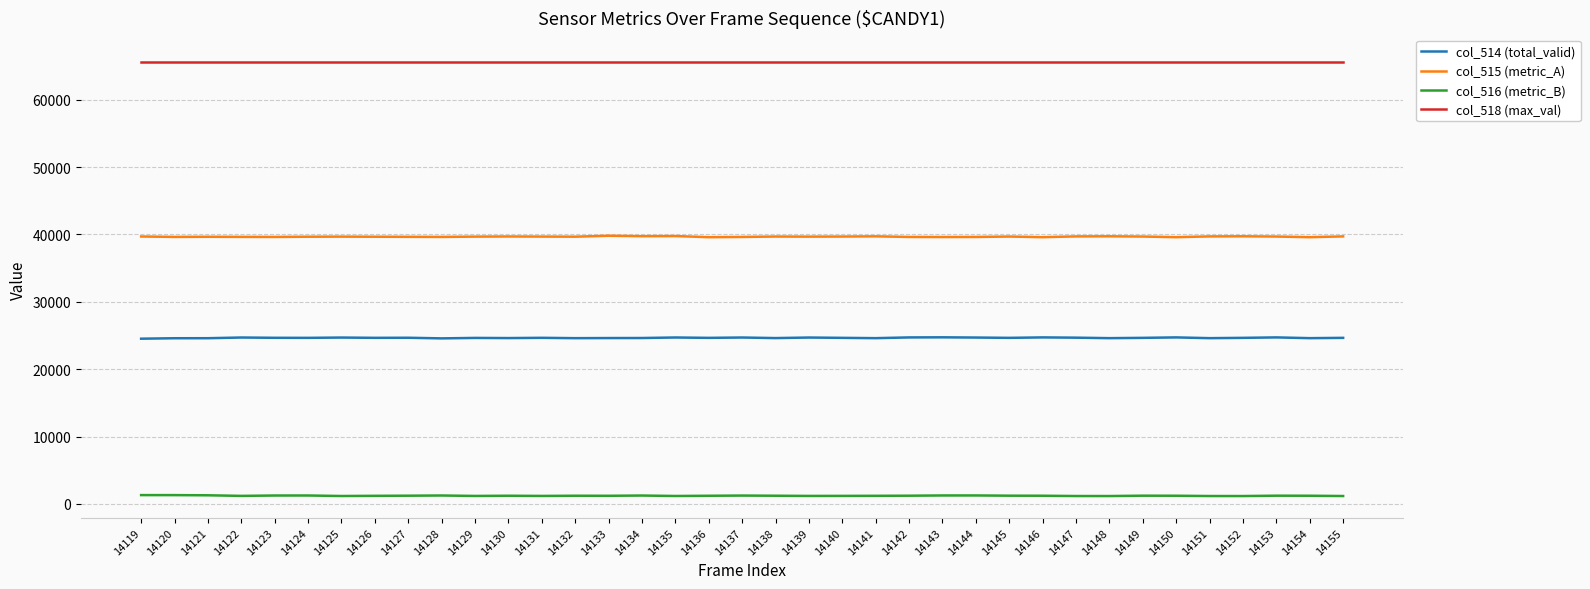

True or false: col_514 (total_valid) has more than 1 interior local peaks.

True